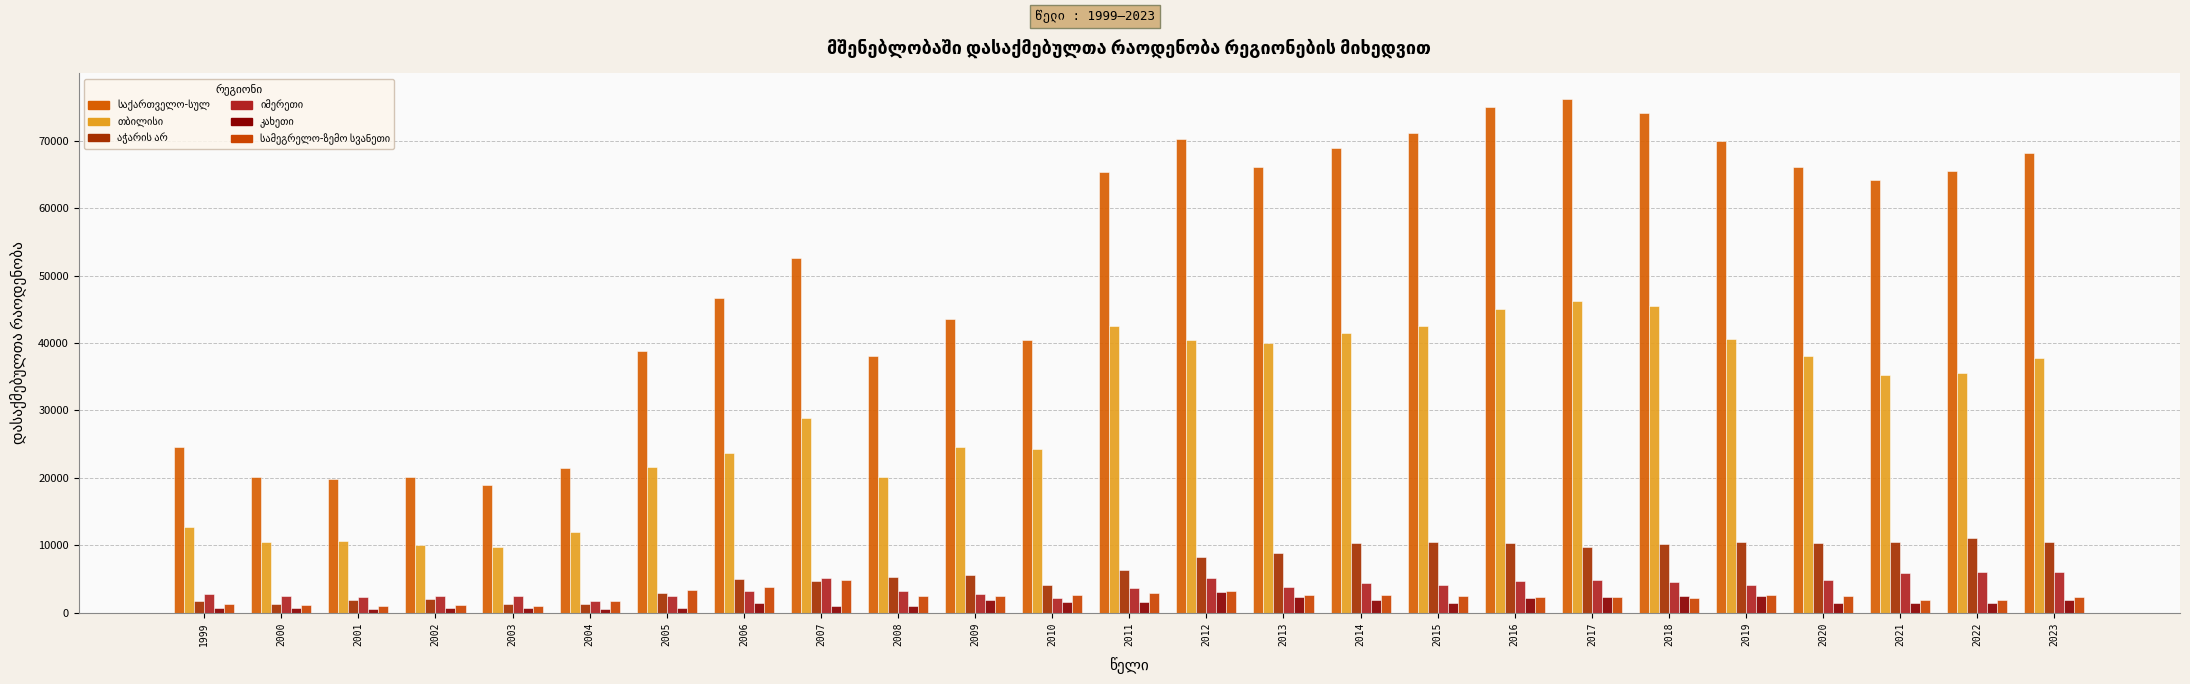

What is the spread (max minus min) of values at 2012?

67150